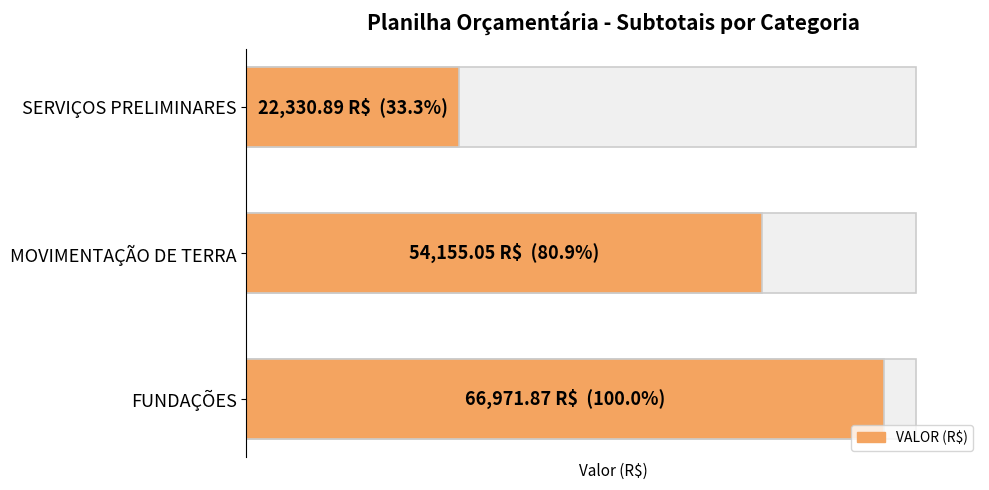

What is the maximum value shown in the chart?

66971.9